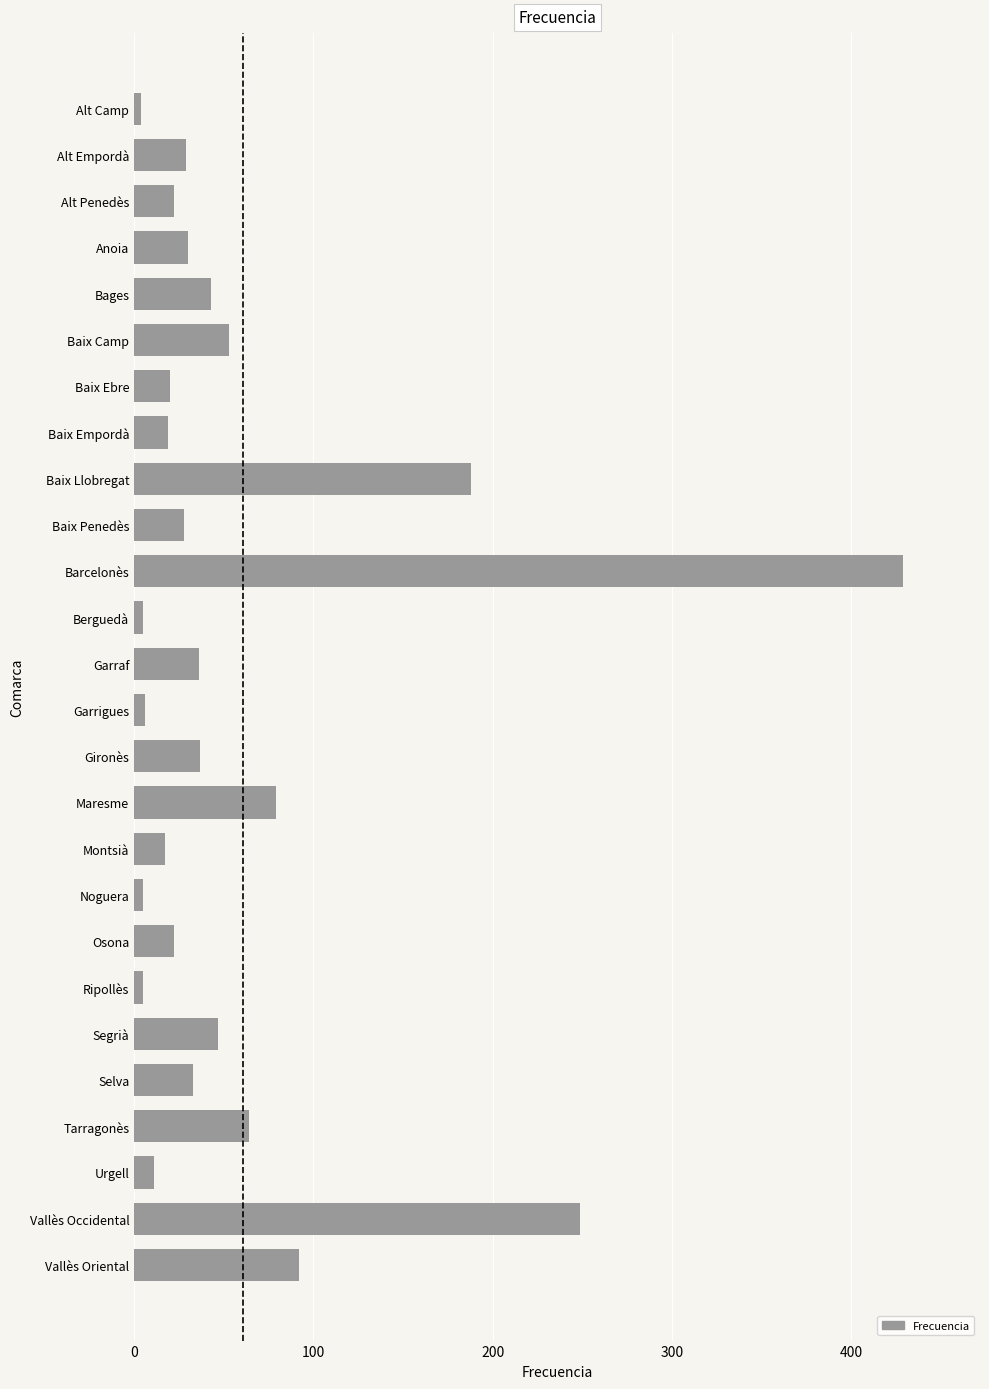

True or false: the data shows 21 at Segrià.

False